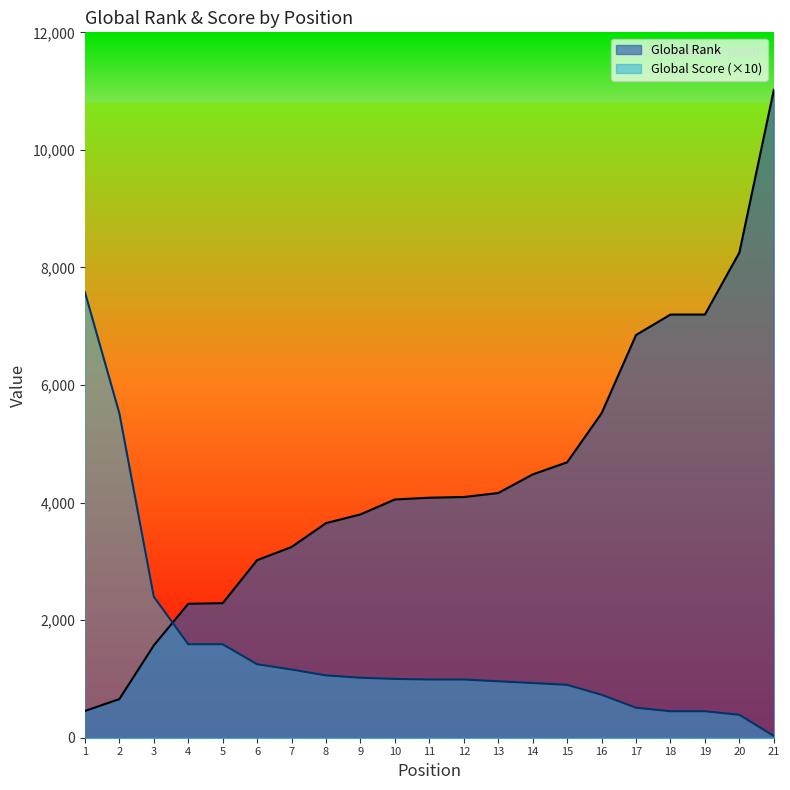

Which series ends up on top after the final intersection of Global Rank and Global Score?

Global Rank